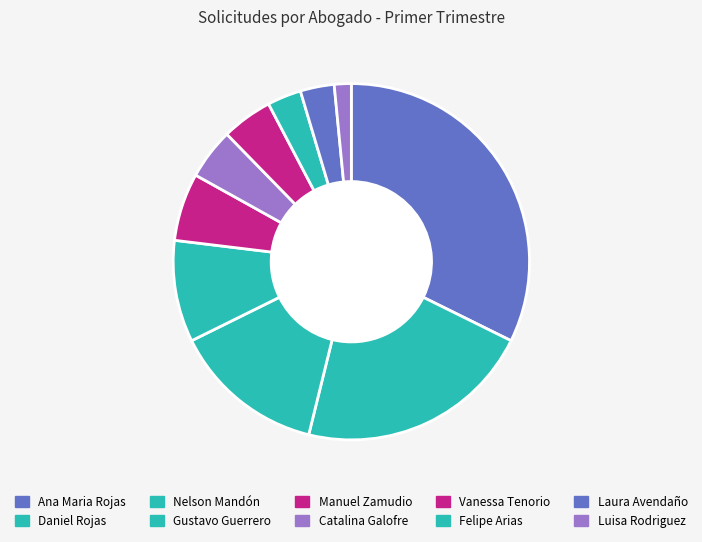

Count the number of slices in the pie.

10